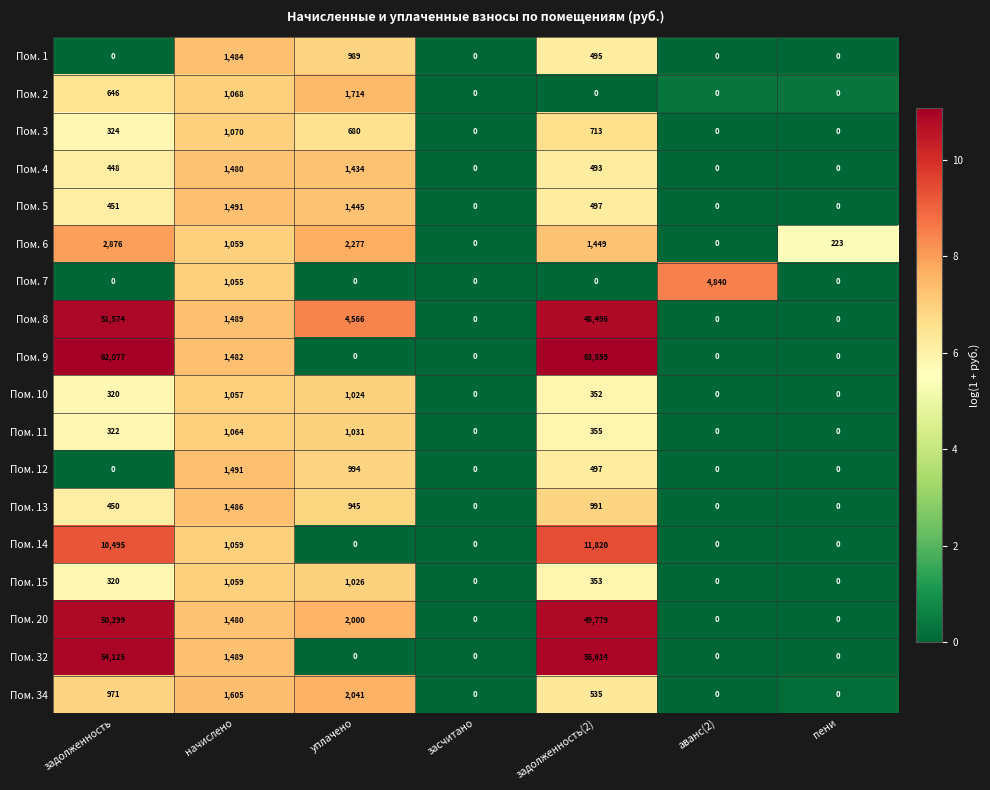

Which series changed the most between аванс(2) and пени?

Пом. 7